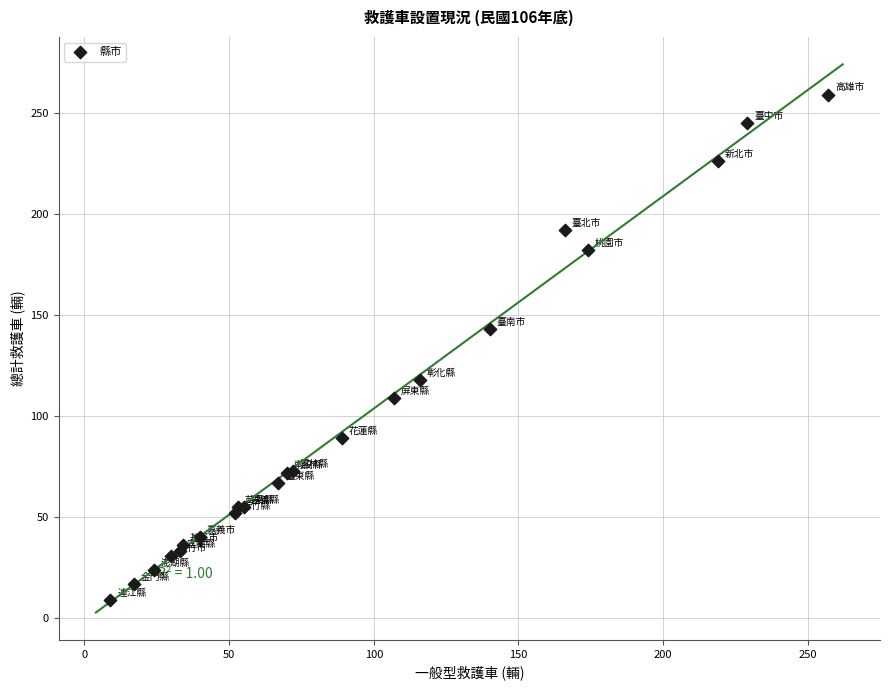

What Y value in the scatter plot is closest to 134?

143